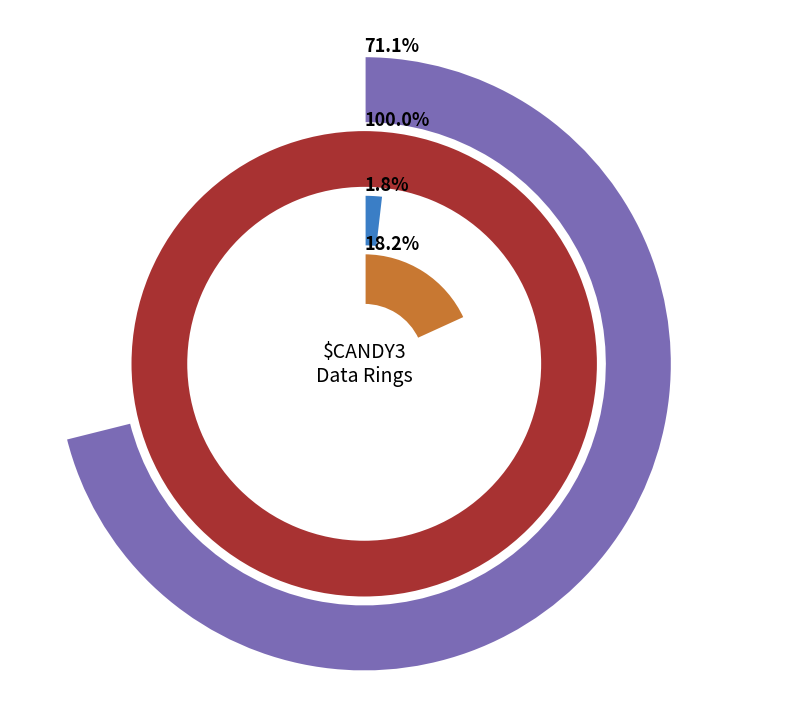

Rank the series by their maximum value, from highest to lowest.

col_3, col_2, col_5, col_4